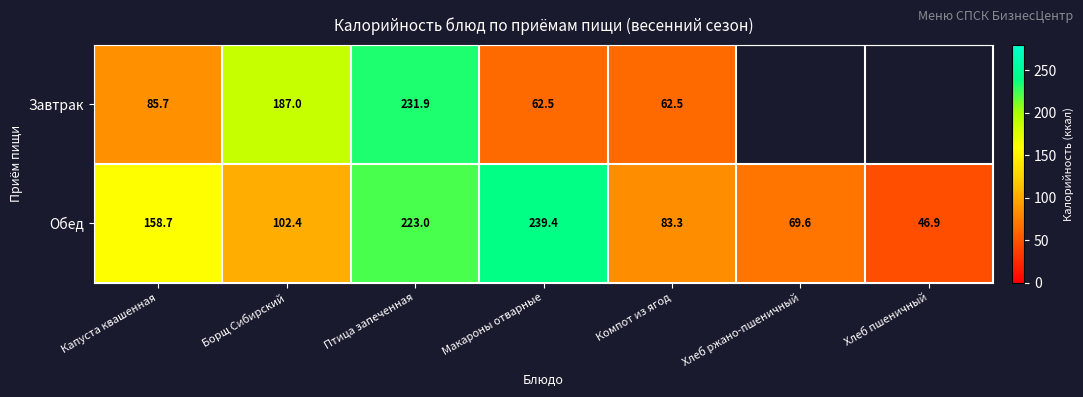

How many series are shown in this chart?

2